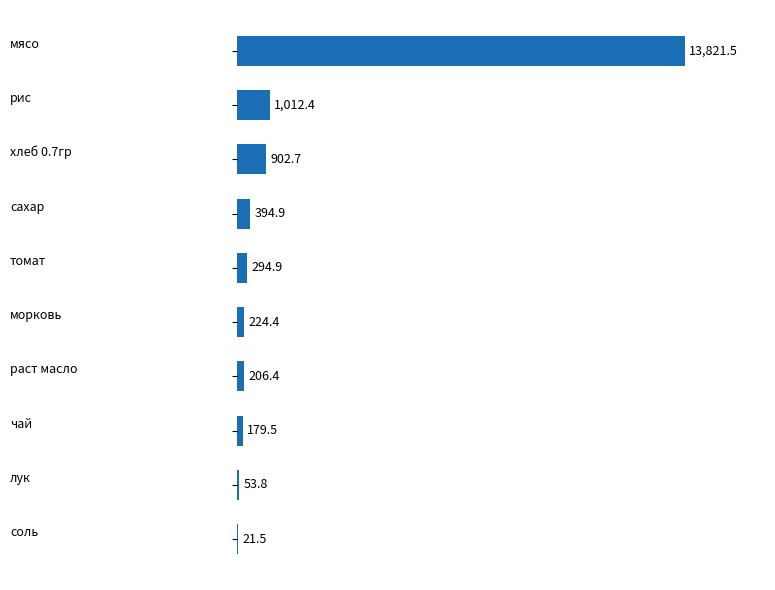

Is it true that the value at мясо is 13821.5?

True